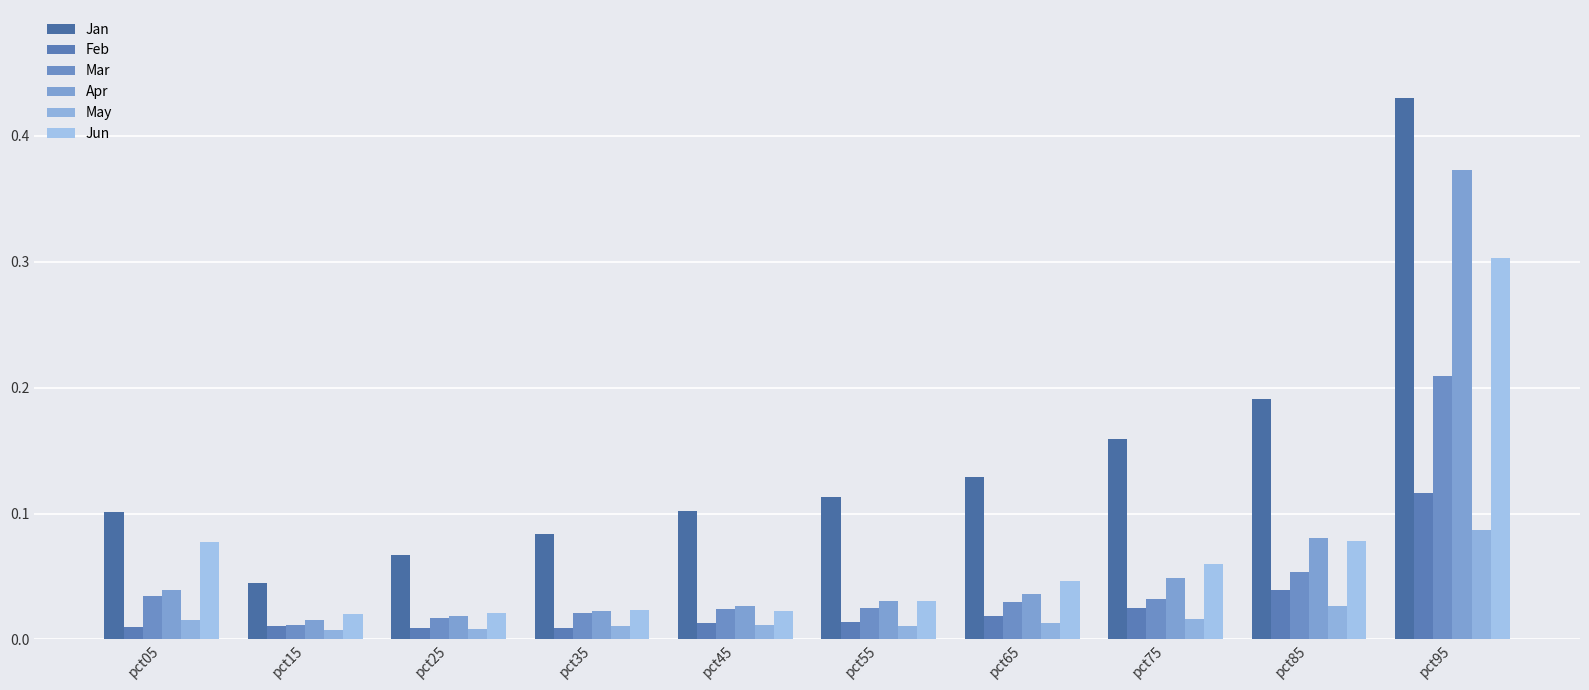

The Apr series shows 0.0 at pct35. True or false?

False